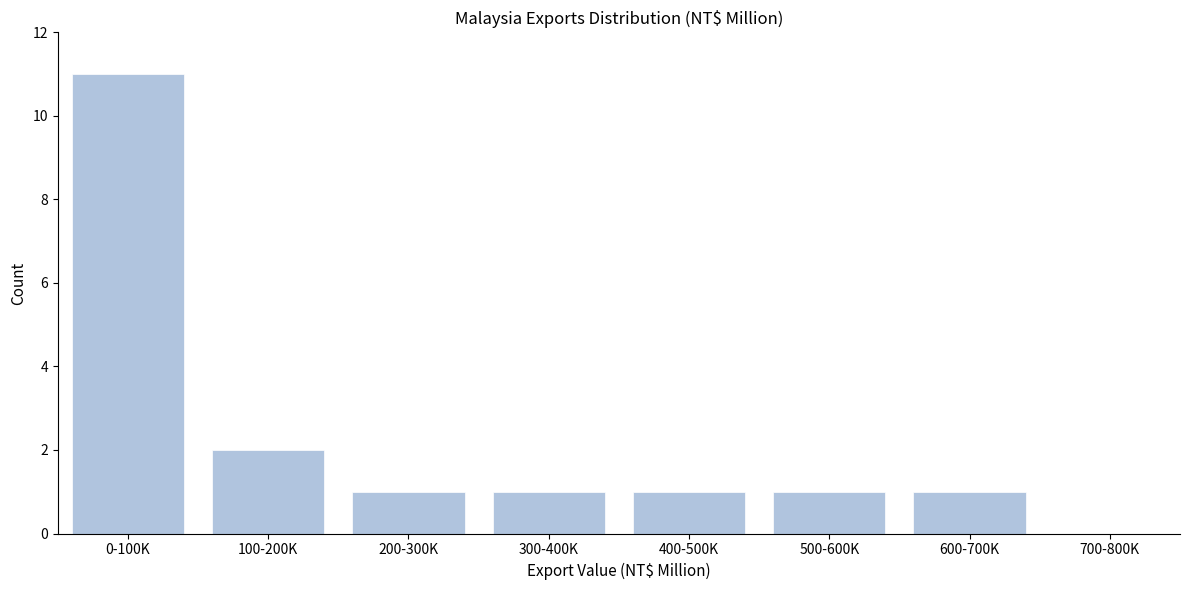

Reading left to right, what are all the values shown in this chart?

0-100K=11	100-200K=2	200-300K=1	300-400K=1	400-500K=1	500-600K=1	600-700K=1	700-800K=0